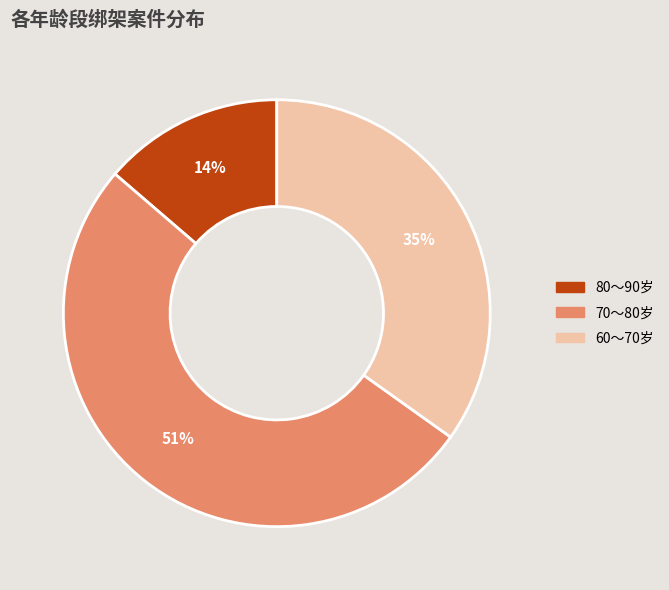

Which slice is the largest?

70～80岁